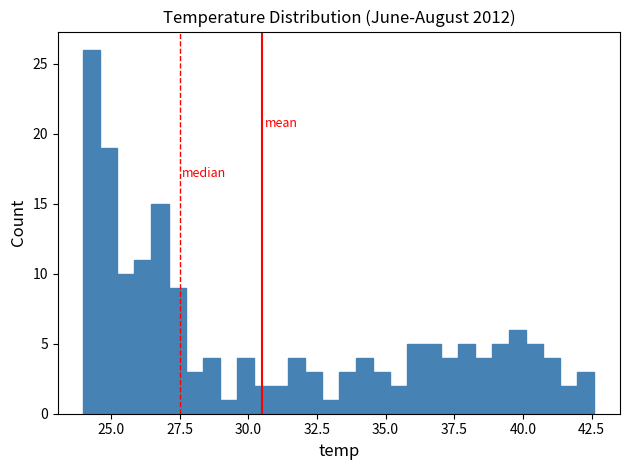

Read against the x-axis, roughly where is the centre of the tallest bar?

24.5